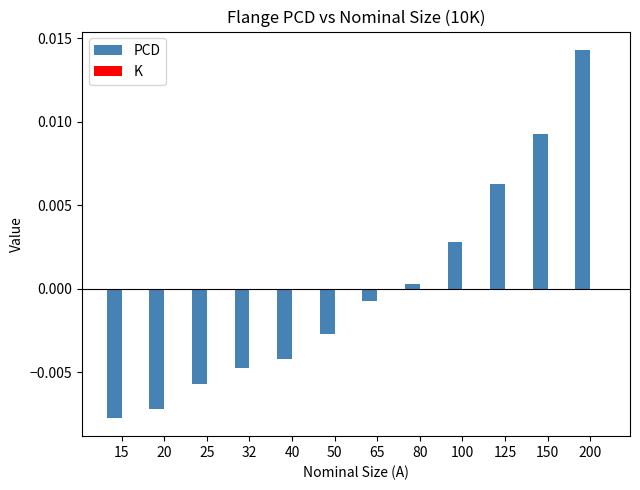

Rank the categories by value from lowest to highest.

15, 20, 25, 32, 40, 50, 65, 80, 100, 125, 150, 200